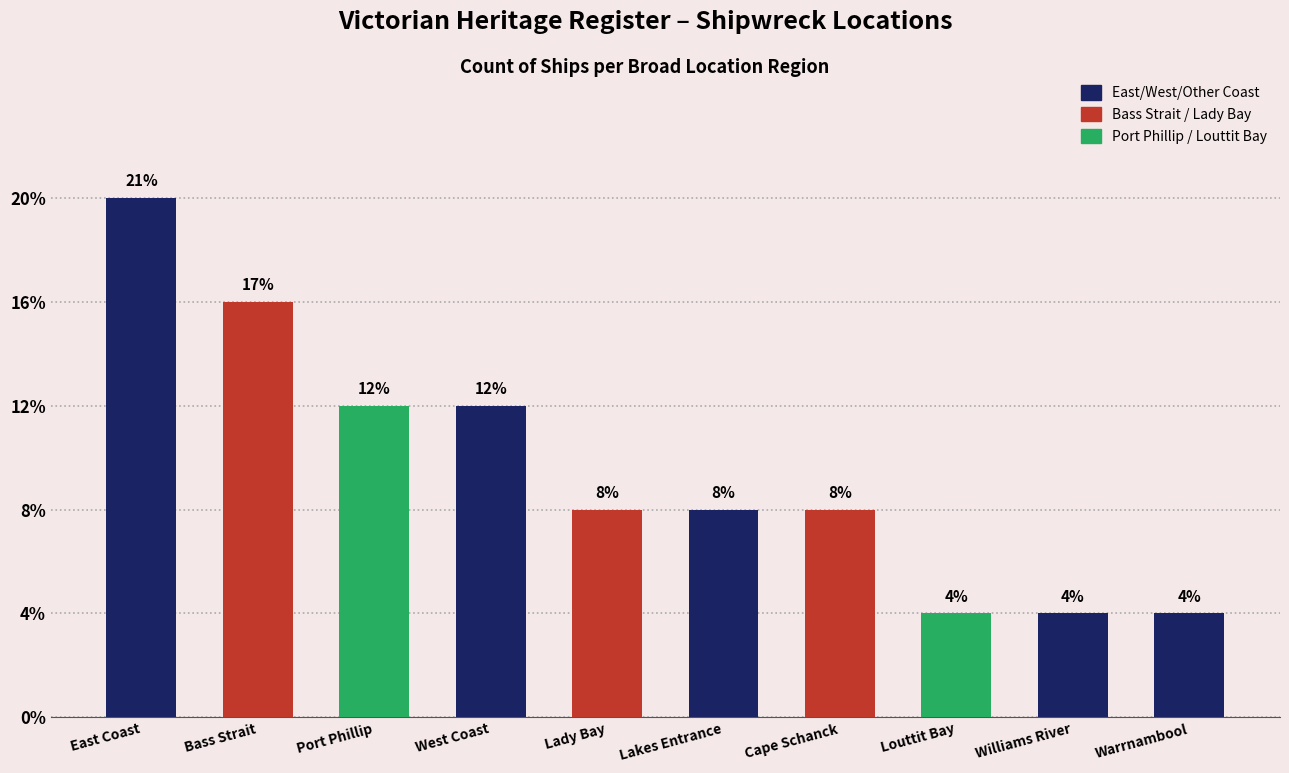

Reading left to right, transcribe all the data shown in this chart.

East Coast=5	Bass Strait=4	Port Phillip=3	West Coast=3	Lady Bay=2	Lakes Entrance=2	Cape Schanck=2	Louttit Bay=1	Williams River=1	Warrnambool=1